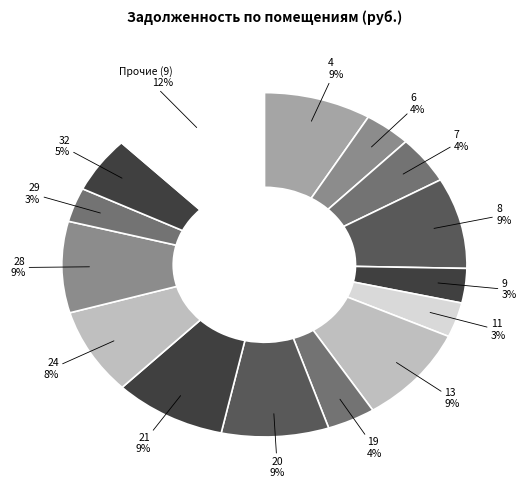

How many slices are in this pie chart?

15